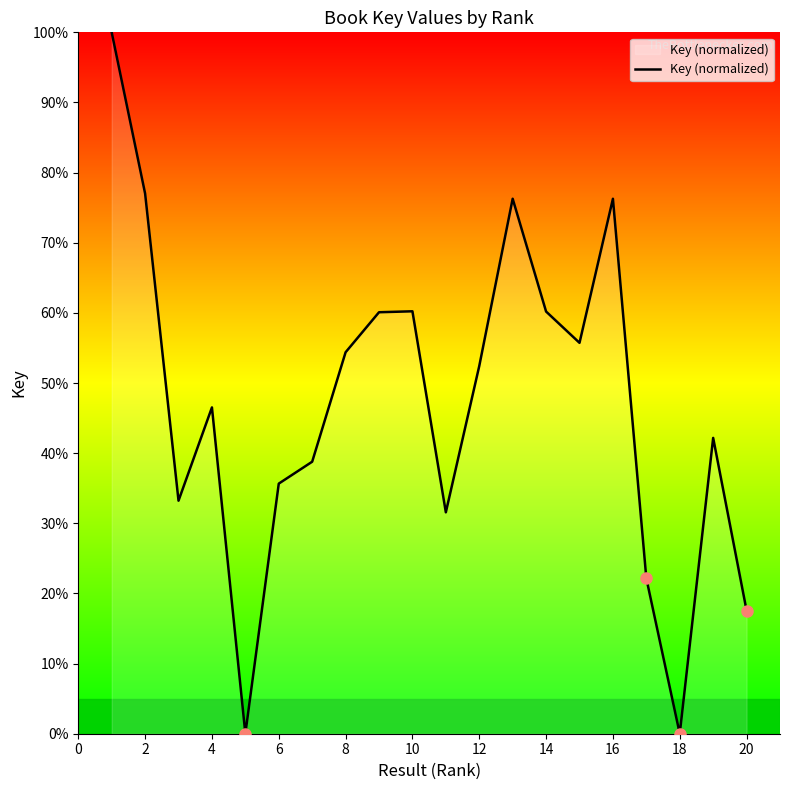

What is the maximum value shown in the chart?

100.0